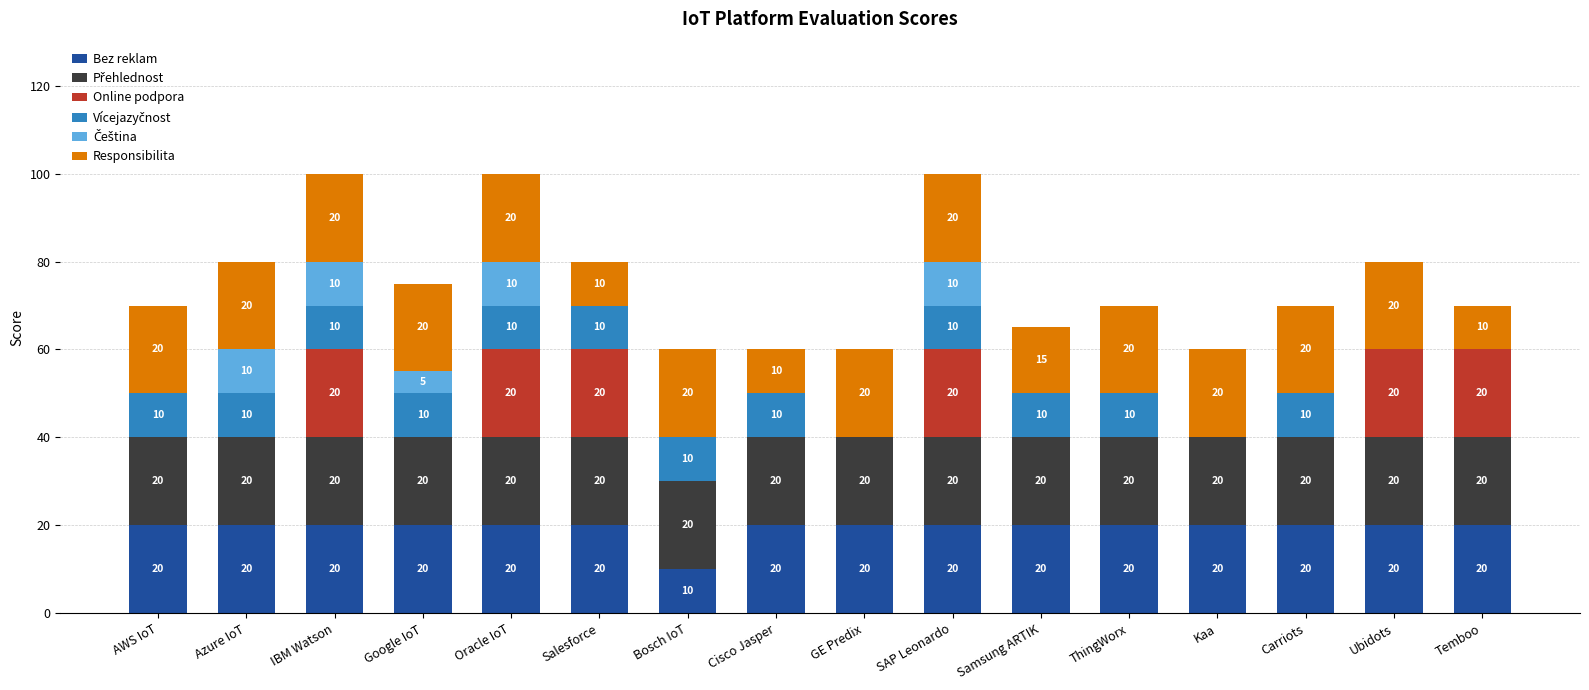

The Bez reklam series shows 20 at ThingWorx. True or false?

True